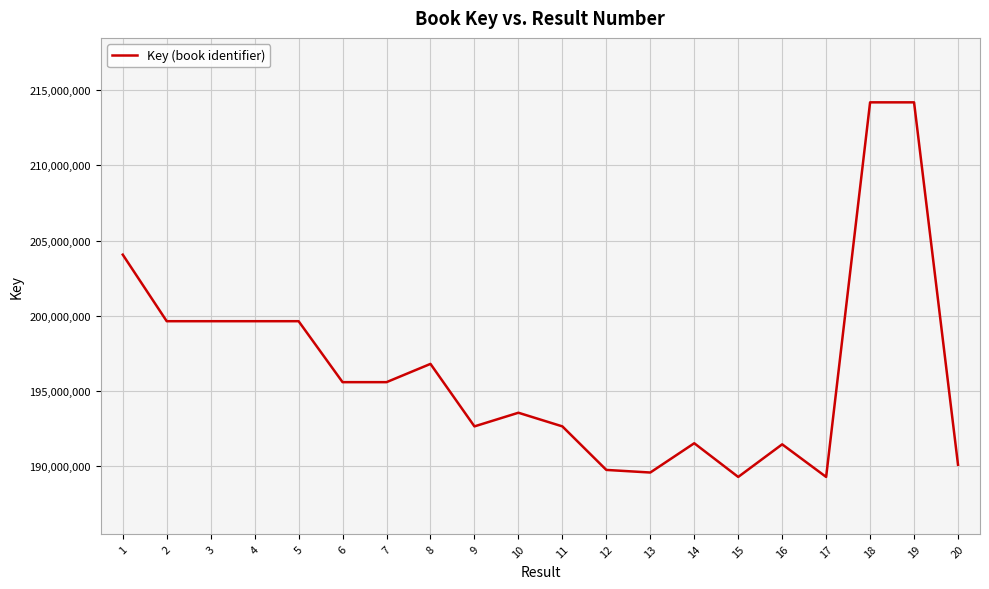

Read the value at 1, to the nearest 50.

204071250